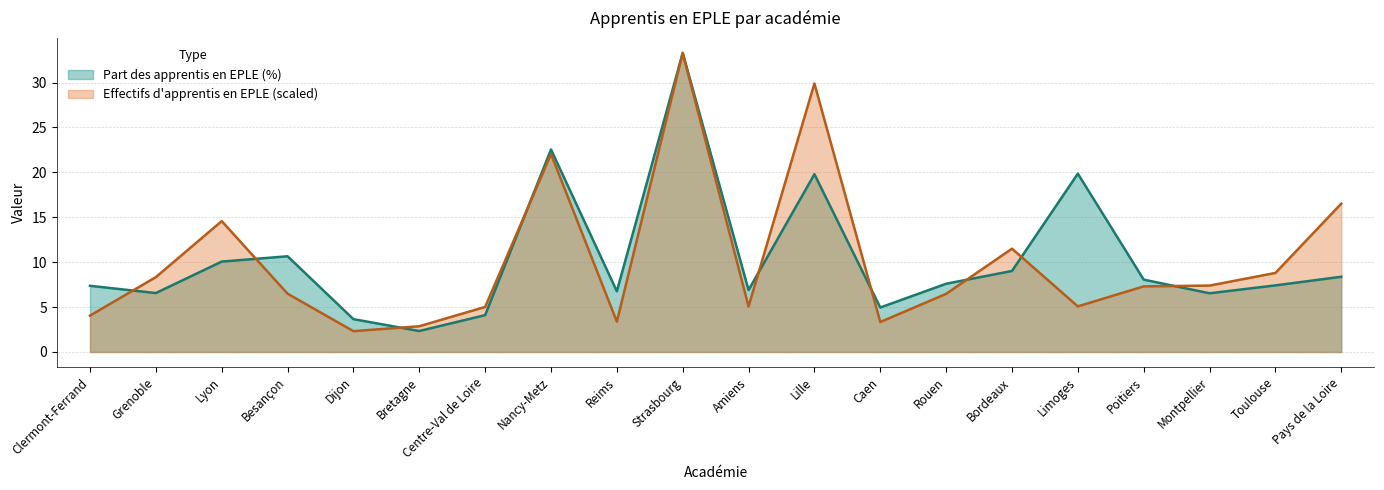

Between which two adjacent categories do Part des apprentis en EPLE (%) and Effectifs d'apprentis en EPLE first intersect?

Clermont-Ferrand and Grenoble